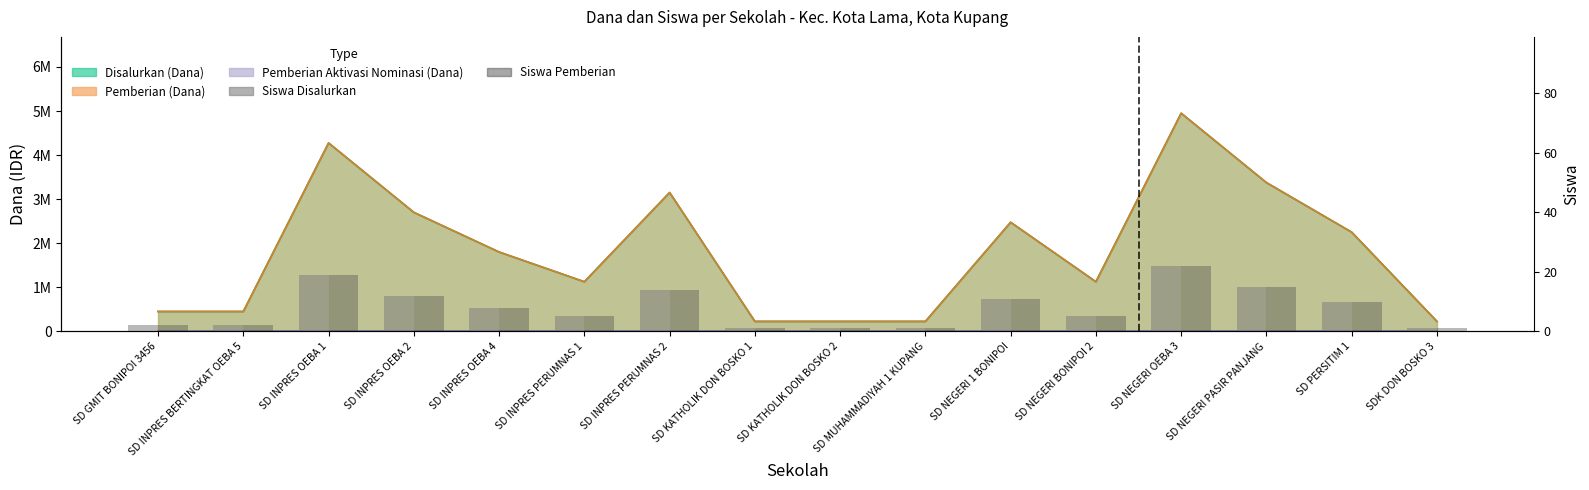

What is the sum of all Siswa Disalurkan values?

129